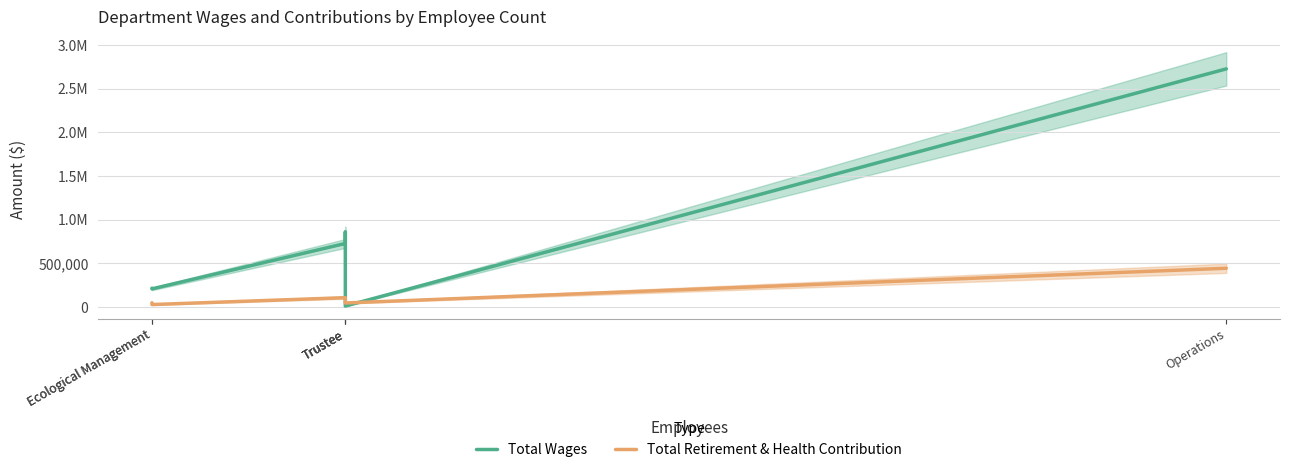

What is the sum of all Total Wages values?

4752622